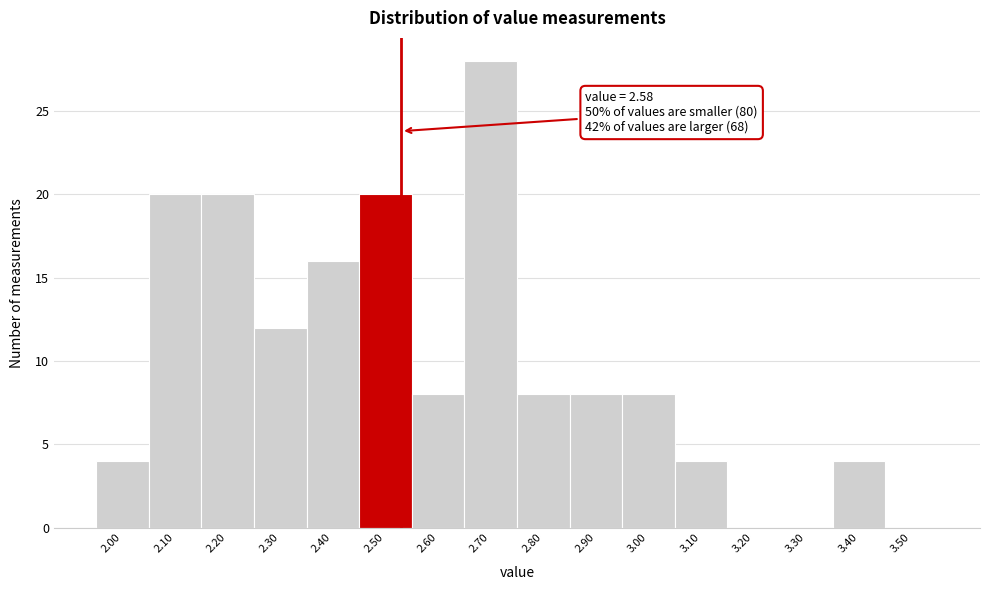

Reading left to right, what are all the values shown in this chart?

2.00=4	2.10=20	2.20=20	2.30=12	2.40=16	2.50=20	2.60=8	2.70=28	2.80=8	2.90=8	3.00=8	3.10=4	3.20=0	3.30=0	3.40=4	3.50=0